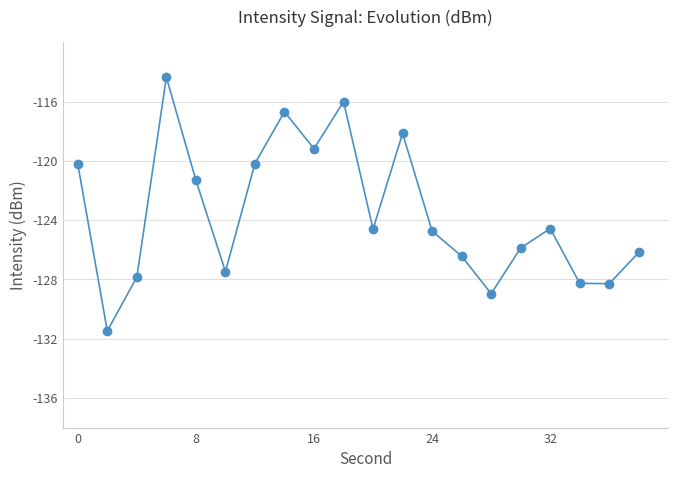

Count the number of data series in this chart.

1